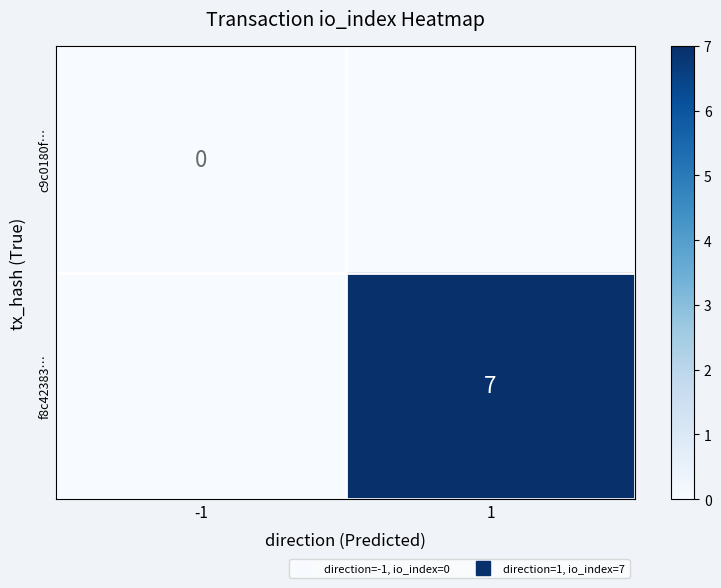

At which label is f8c42383… closest to 3?

-1